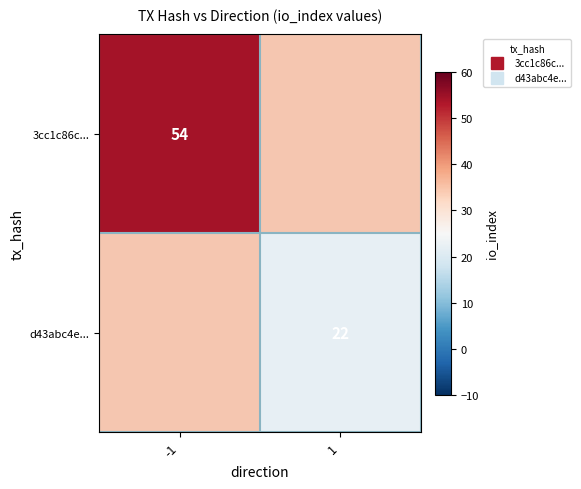

At 1, list the series in order from largest to smallest.

3cc1c86c..., d43abc4e...